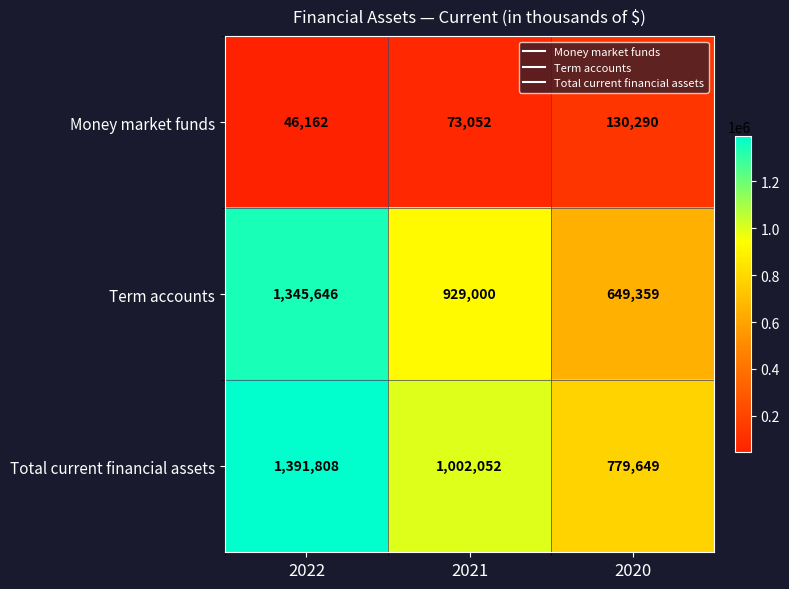

Which series has the widest spread of values?

Term accounts